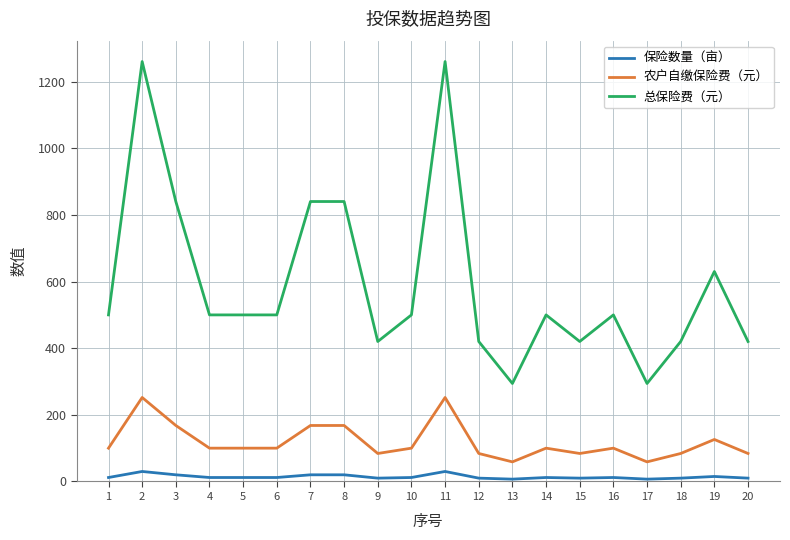

What is the maximum value shown in the chart?

1260.0